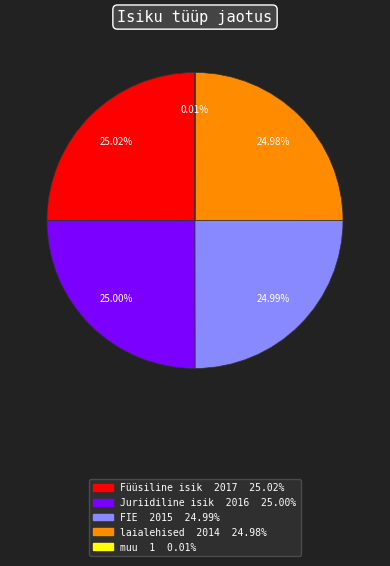

Is there any slice that represents more than half of the pie?

No